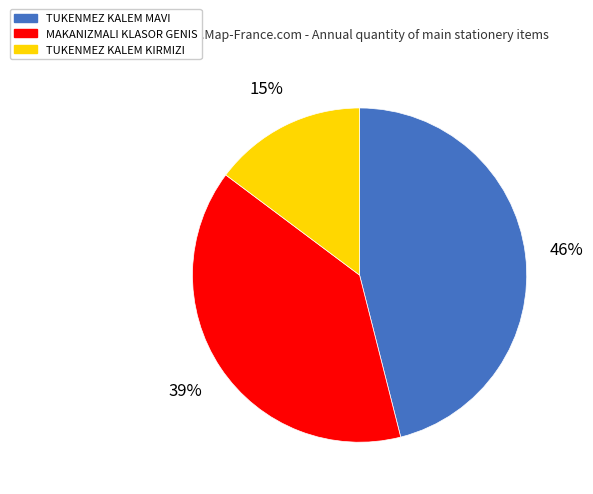

True or false: MAKANIZMALI KLASOR GENIS accounts for 39% of the total.

True